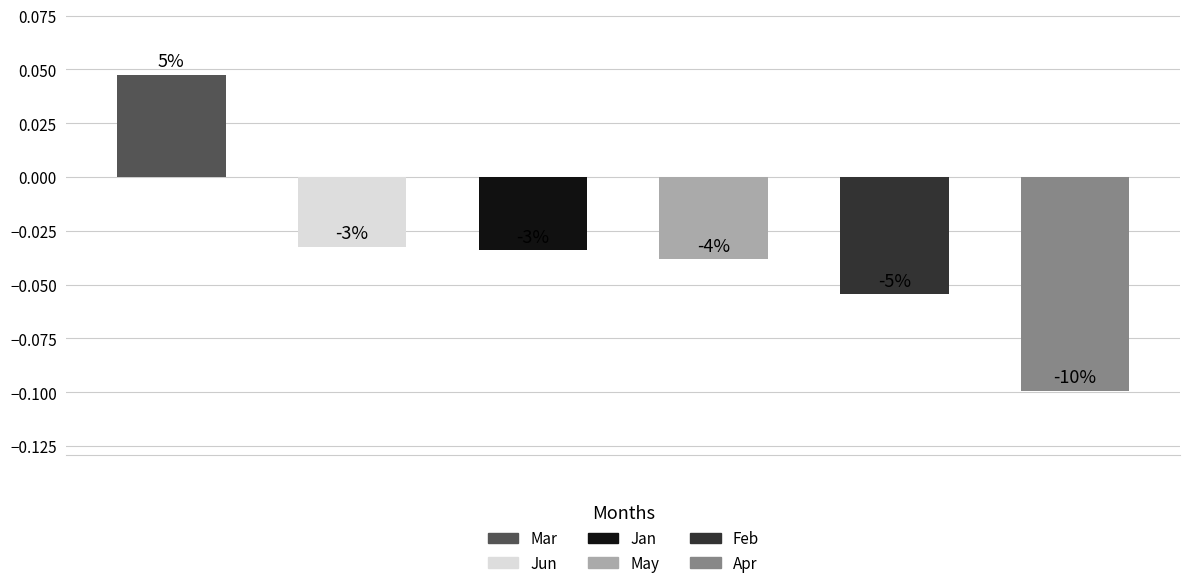

How many bars are there in total?

6